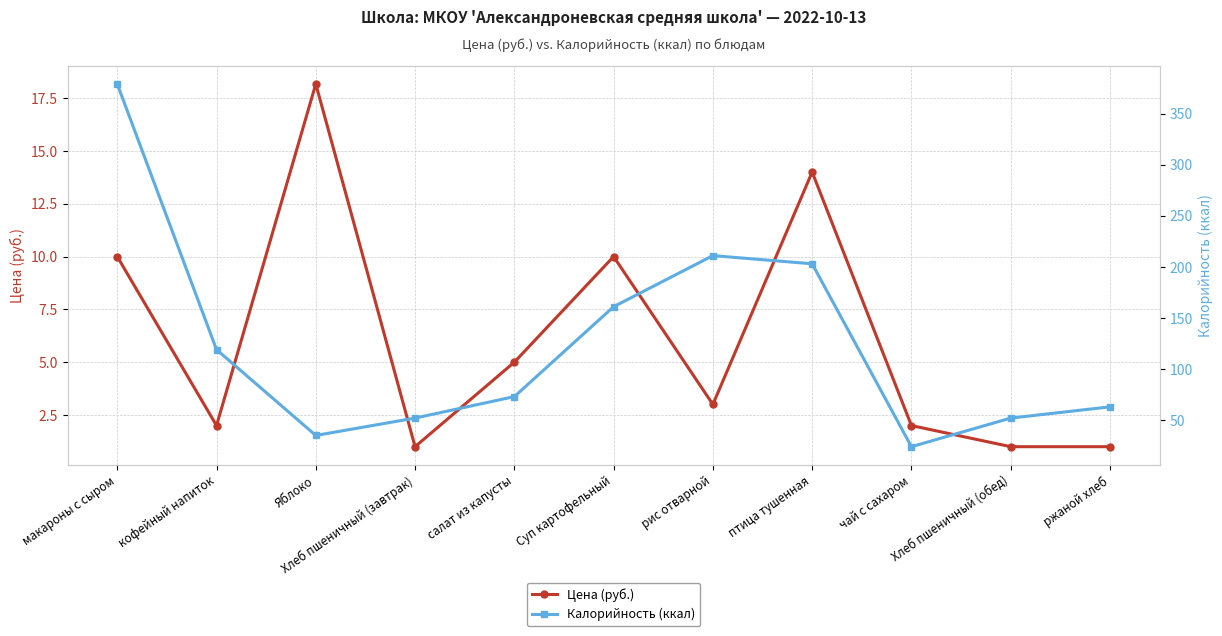

At how many categories does at least one series exceed 280?

1